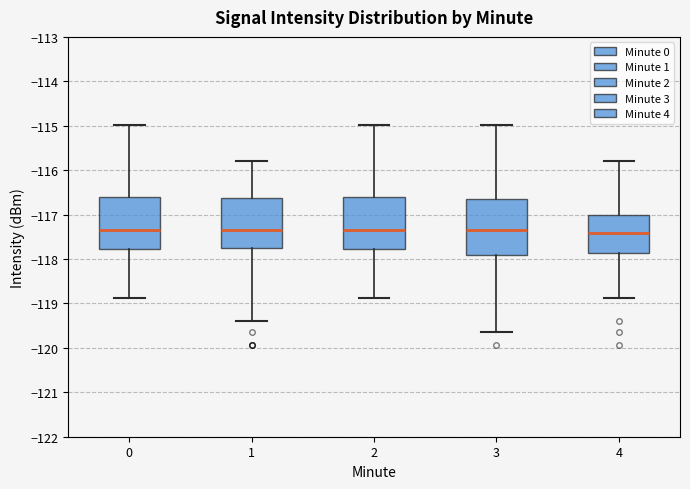

Reading left to right, transcribe this box plot: for each box, give where its median line is, the range the box spans, and where its two whiskers end, as read against the y-axis. The values are not printed on the chart, so give them approximately, as read against the axis.

0: median -117.3, box -117.8 to -116.6, whiskers -118.9 to -115.0
1: median -117.4, box -117.8 to -116.6, whiskers -119.4 to -115.8
2: median -117.3, box -117.8 to -116.6, whiskers -118.9 to -115.0
3: median -117.4, box -117.9 to -116.7, whiskers -119.6 to -115.0
4: median -117.4, box -117.9 to -117.0, whiskers -118.9 to -115.8